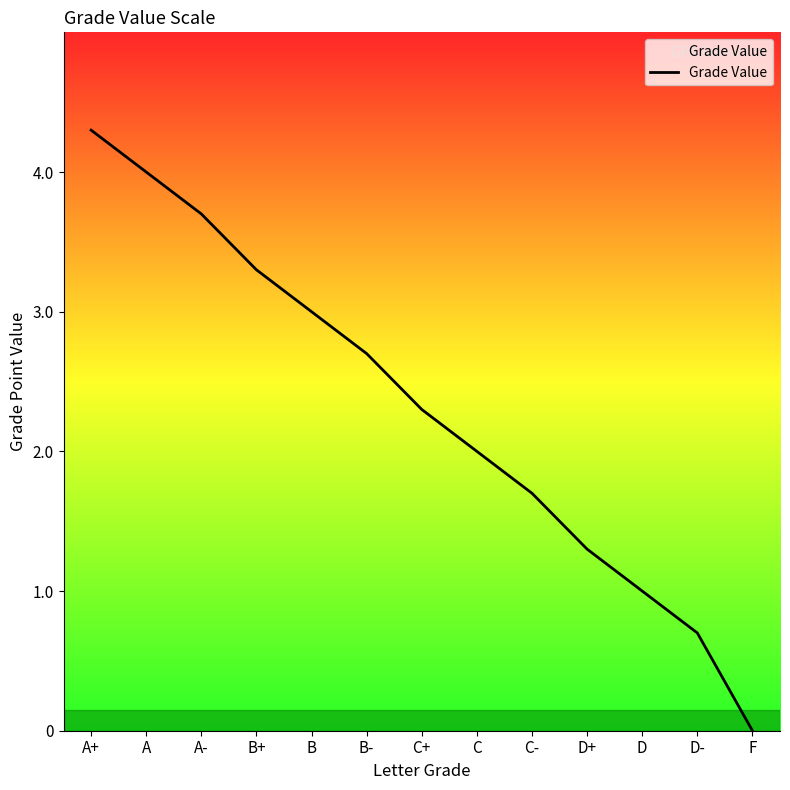

Reading left to right, transcribe all the data shown in this chart.

4.3	4.0	3.7	3.3	3.0	2.7	2.3	2.0	1.7	1.3	1.0	0.7	0.0